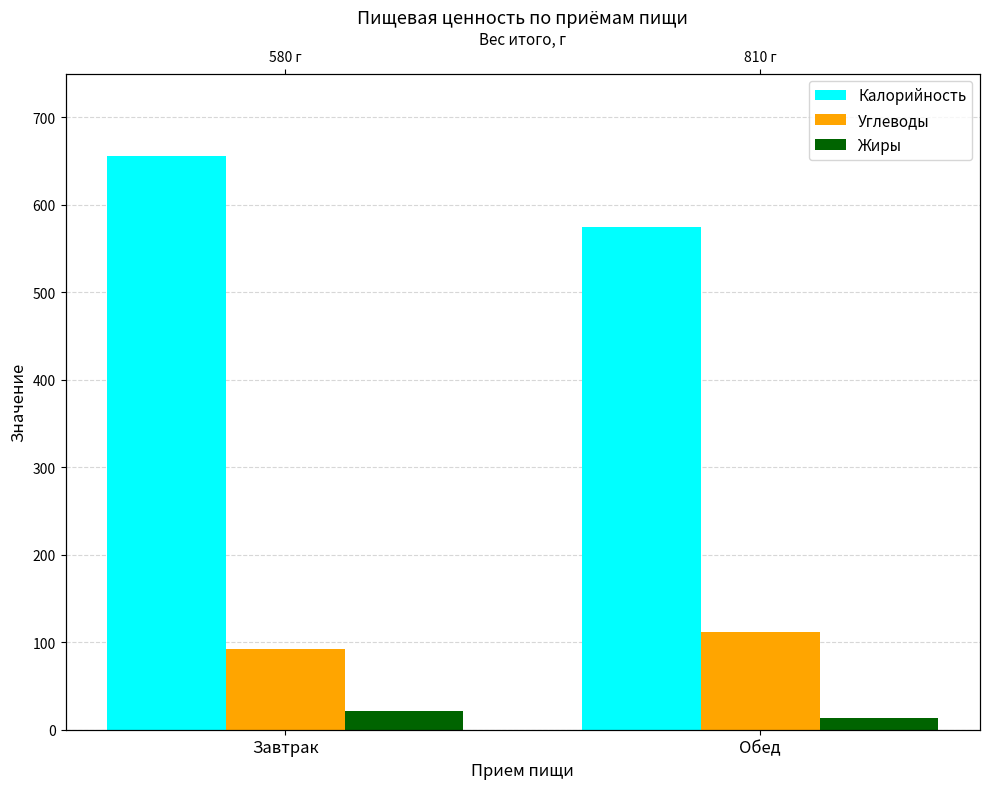

How many series are shown in this chart?

3